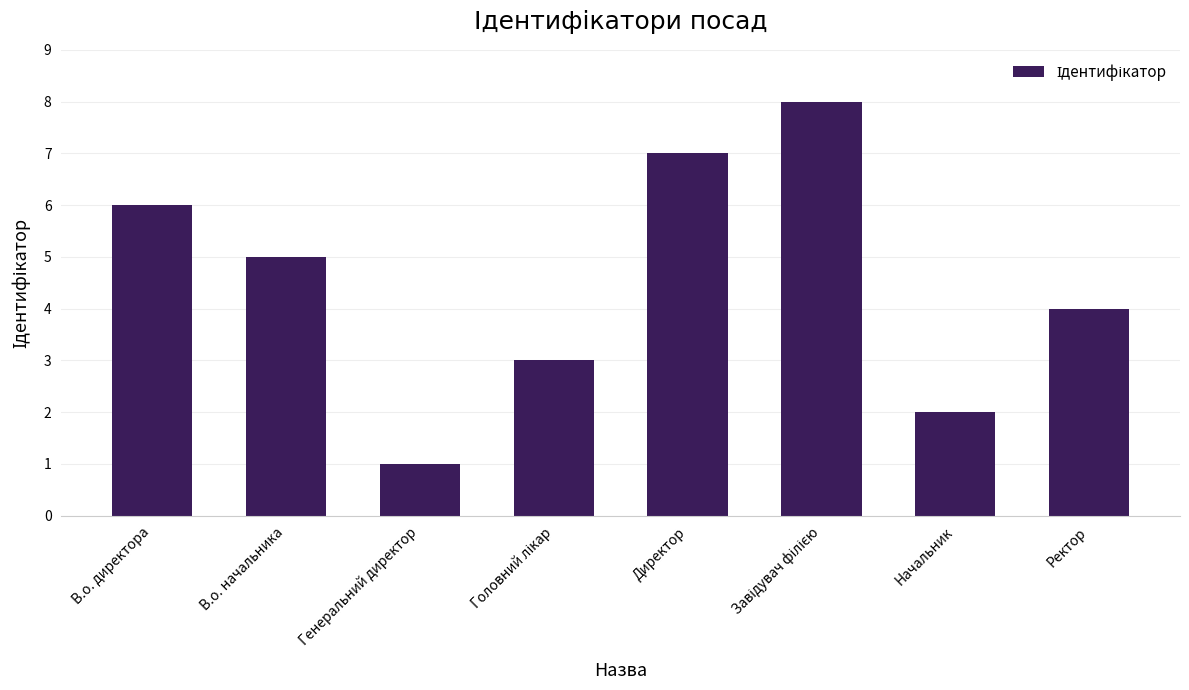

Which category has the lowest value across all series?

Генеральний директор